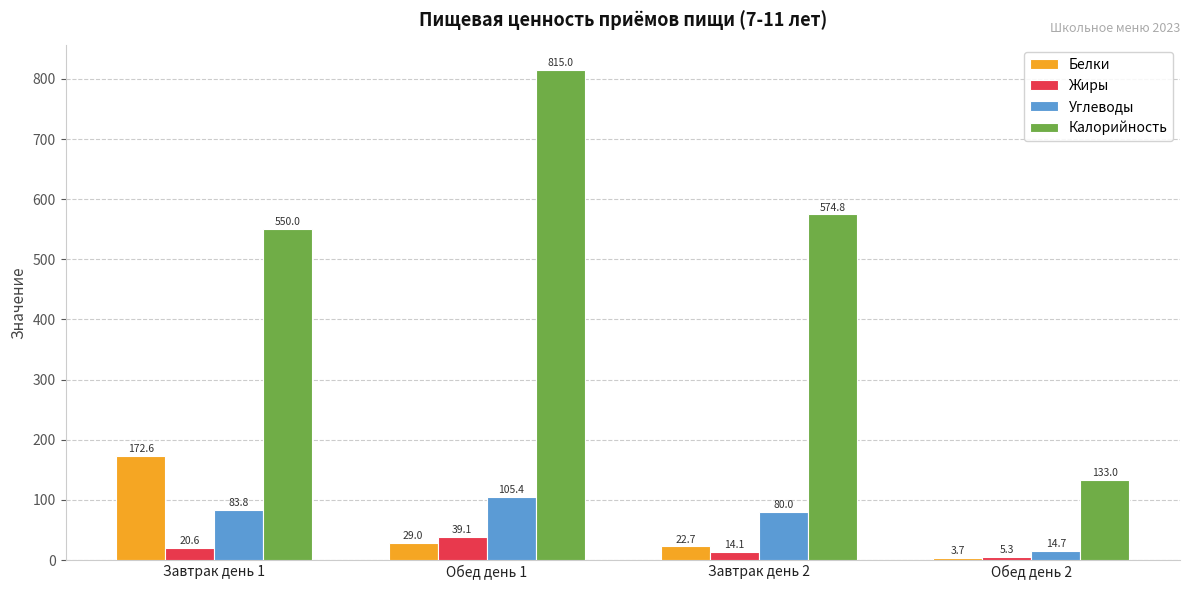

What are all the series names shown in the legend?

Белки, Жиры, Углеводы, Калорийность